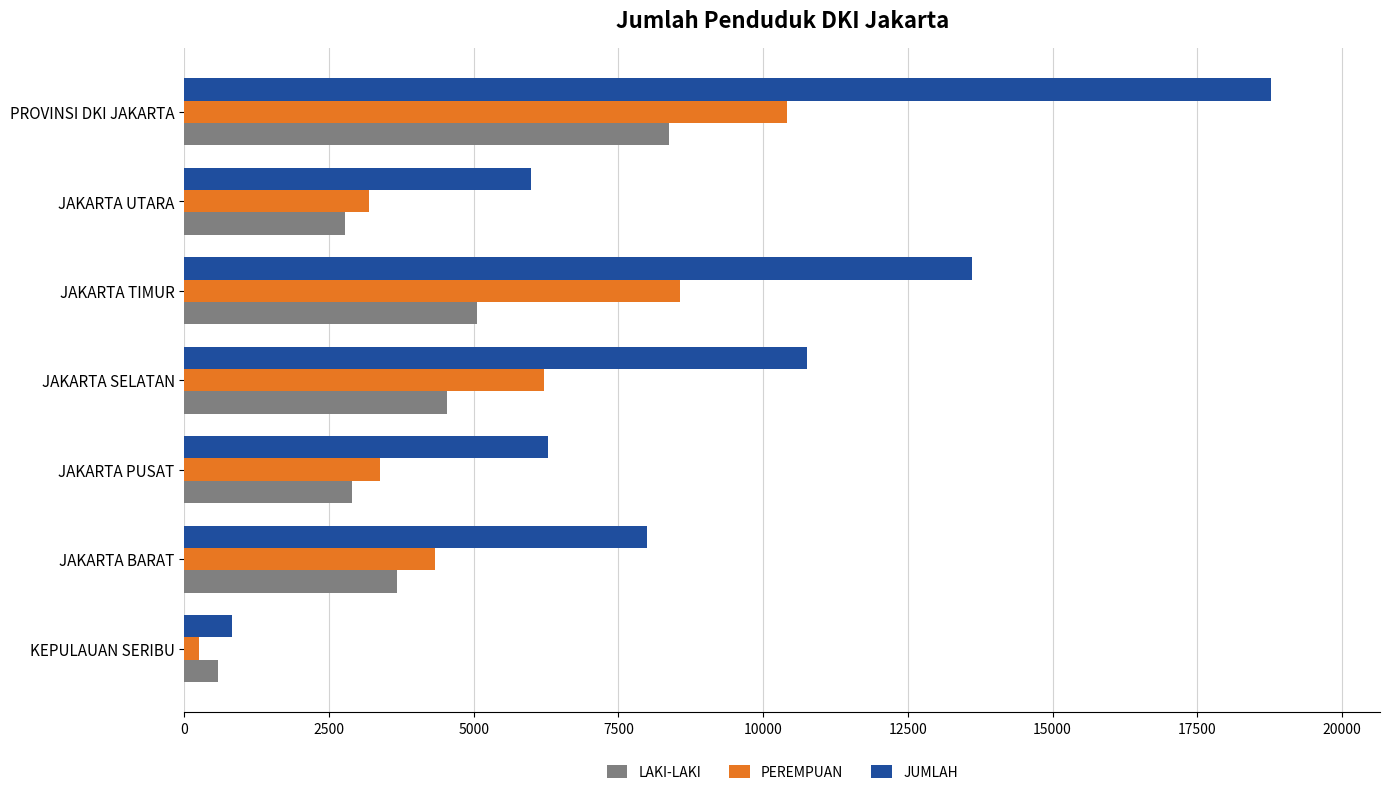

What is the sum of the LAKI-LAKI values at JAKARTA PUSAT and JAKARTA TIMUR?

7956